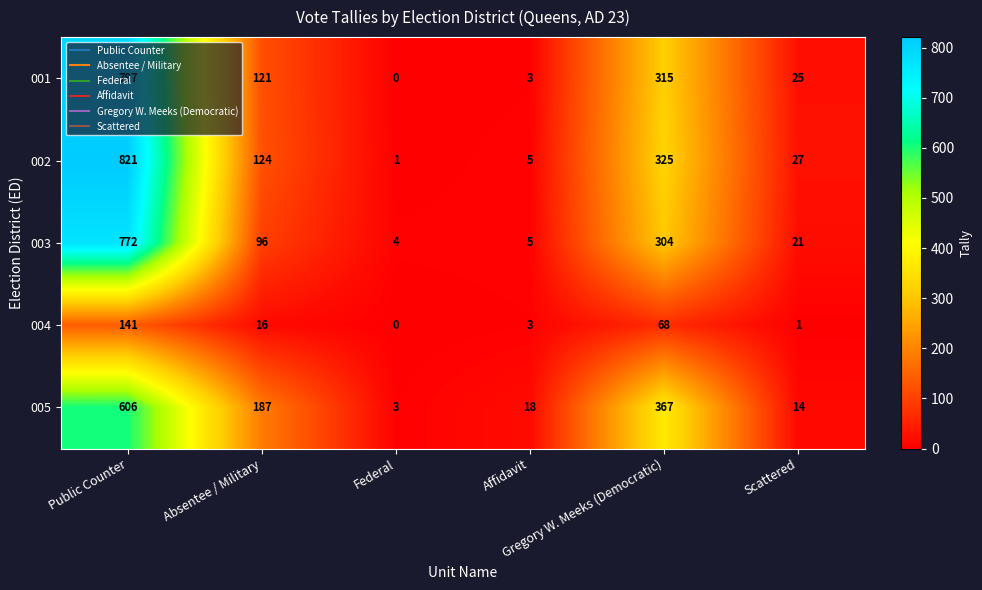

What is the difference between the highest and lowest values at Gregory W. Meeks (Democratic)?

299